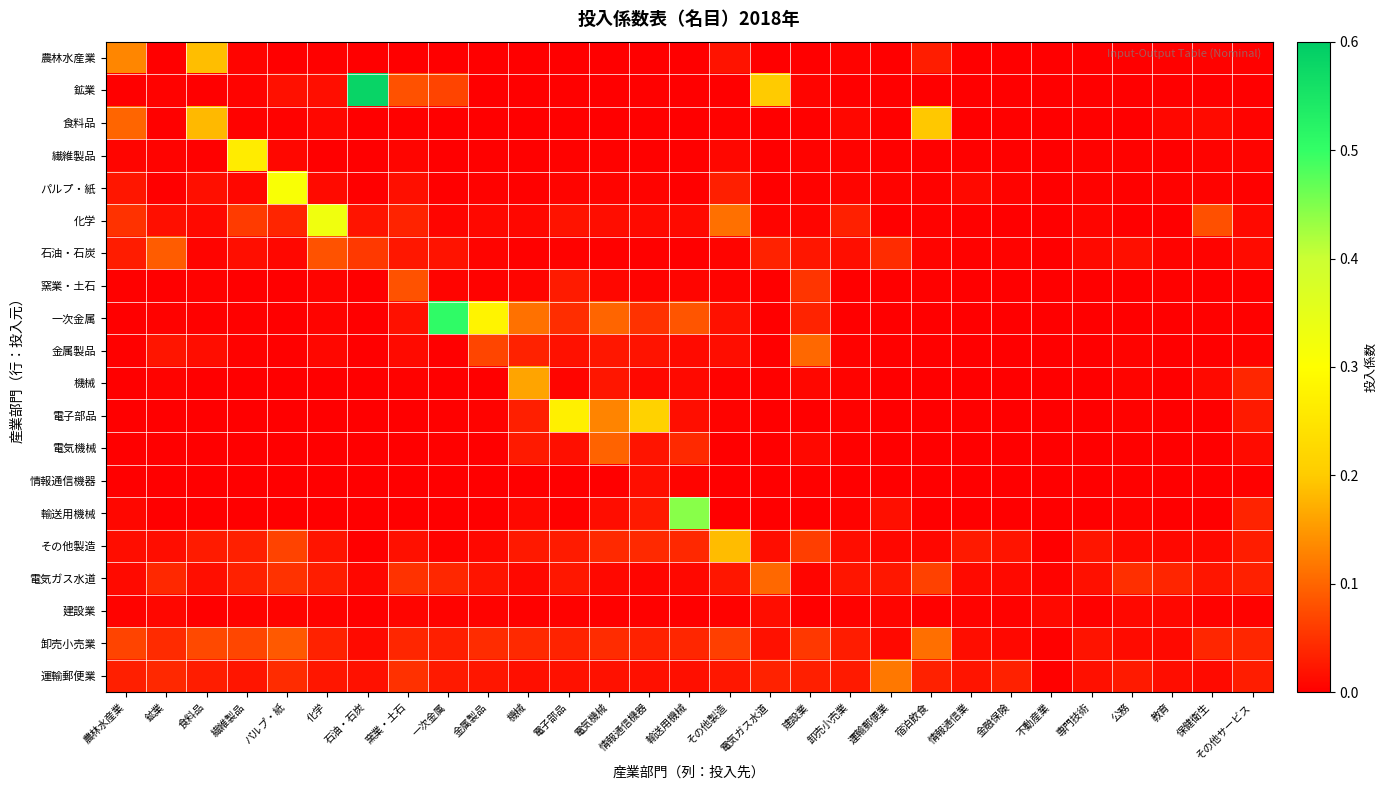

At which category is the sum across all series the highest?

輸送用機械